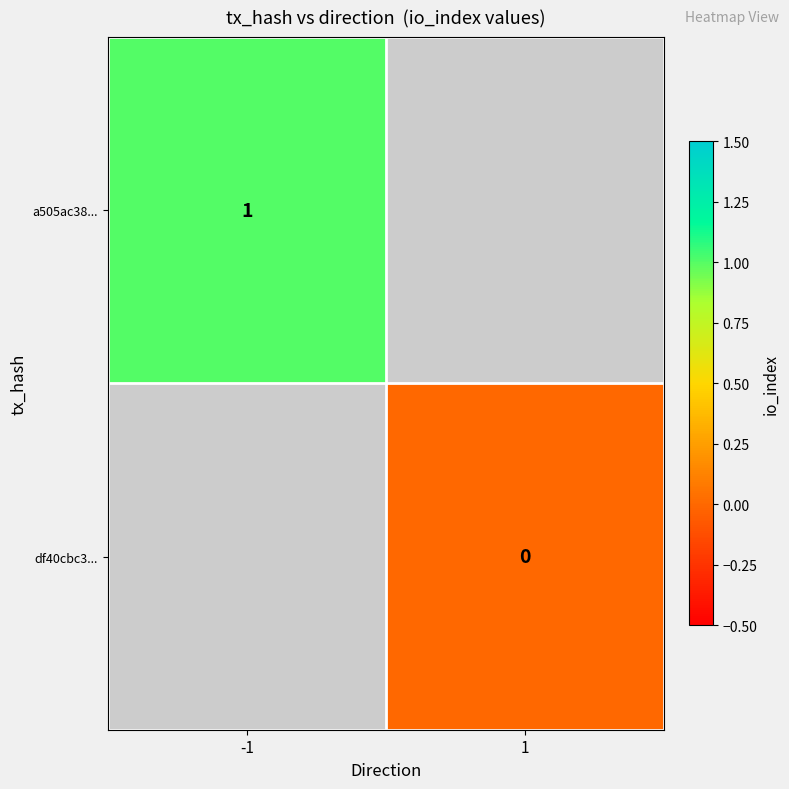

True or false: df40cbc3... has a value of 0.0 at 1.

True